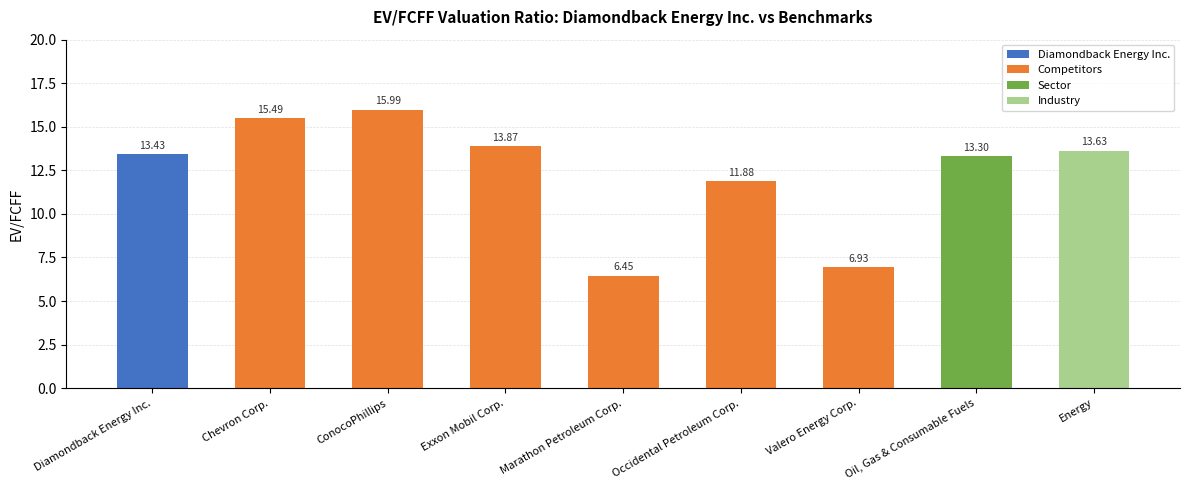

Does the chart contain stacked bars?

No